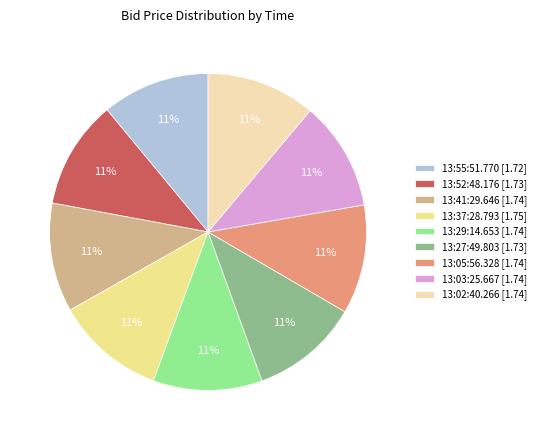

Is the sum of 13:52:48.176 [1.73] and 13:03:25.667 [1.74] greater than half?

No